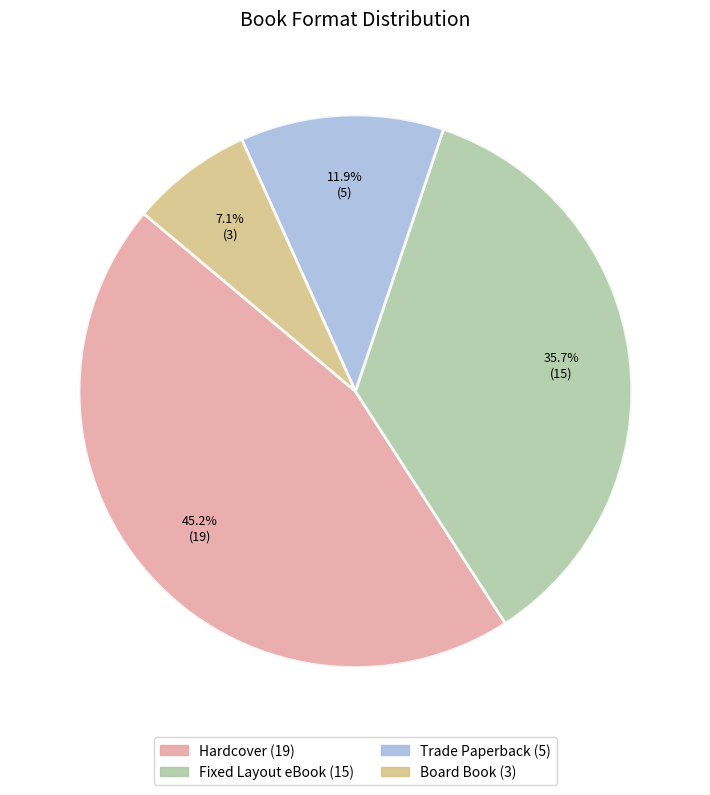

Rank the categories by value from highest to lowest.

Hardcover, Fixed Layout eBook, Trade Paperback, Board Book